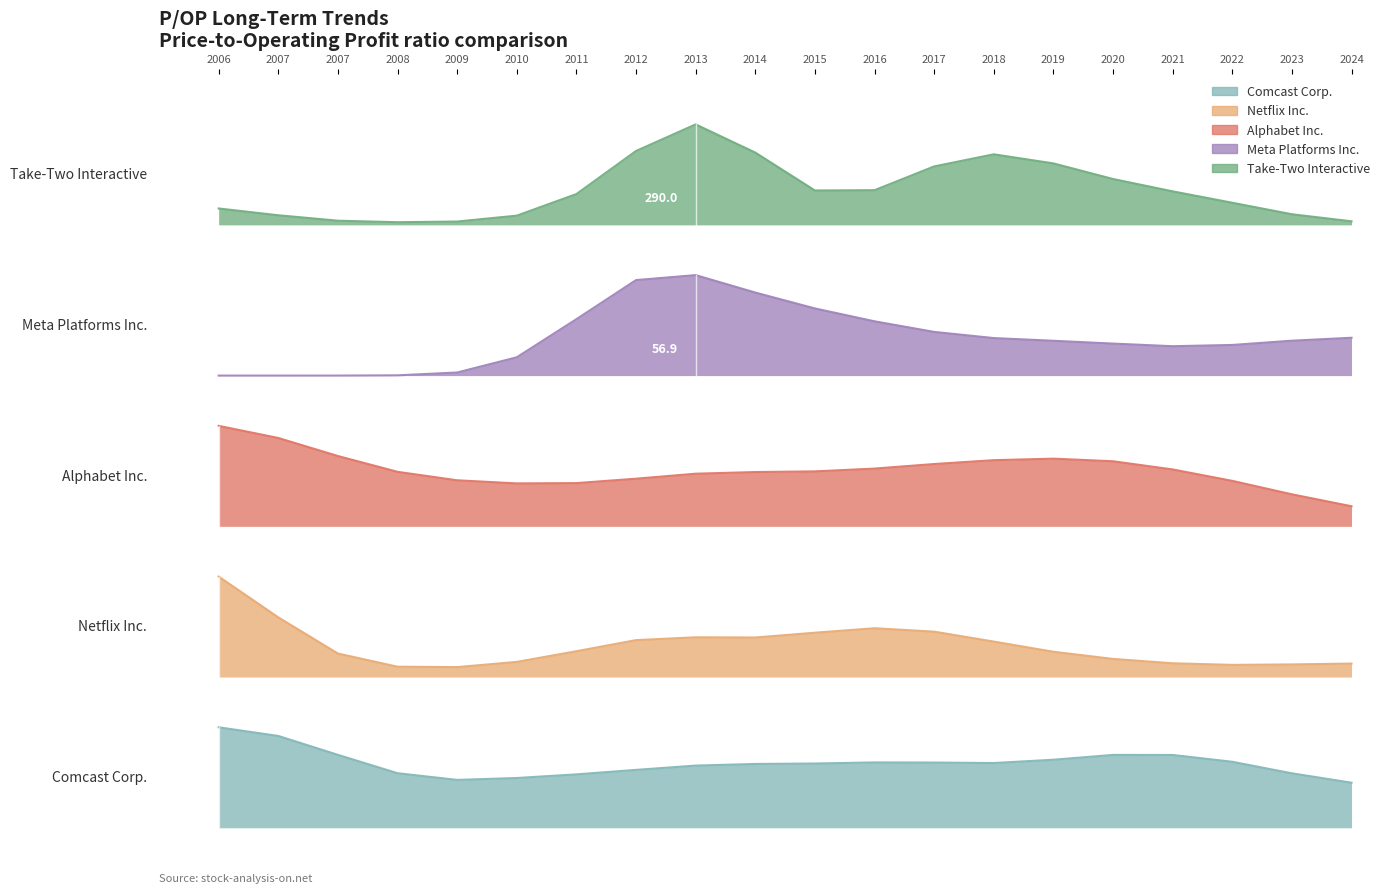

True or false: Comcast Corp. has a value of 19.7 at 2022-05-17.

False